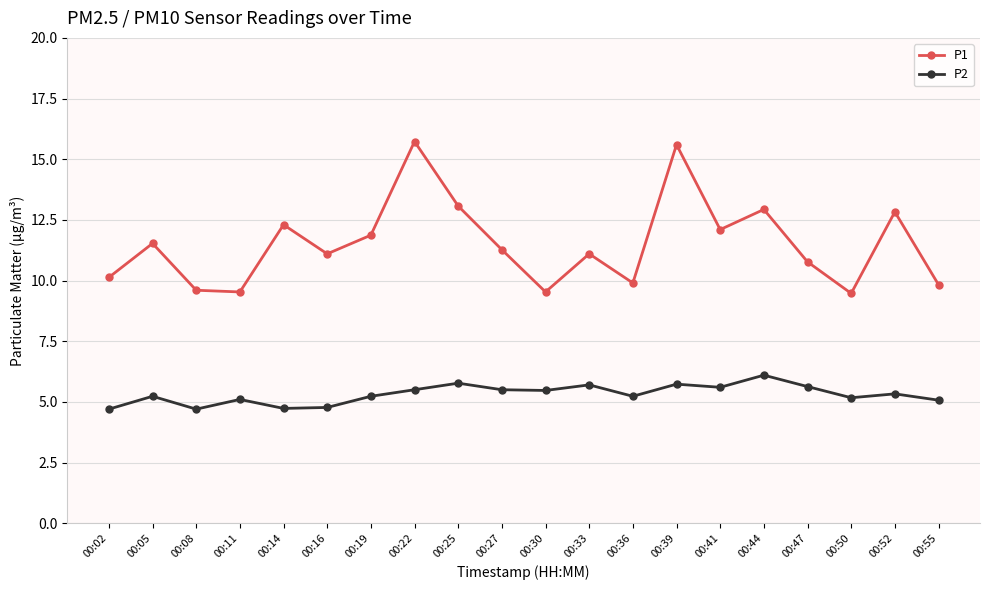

Is the value of P1 at 00:30 greater than the value of P2 at 00:41?

Yes